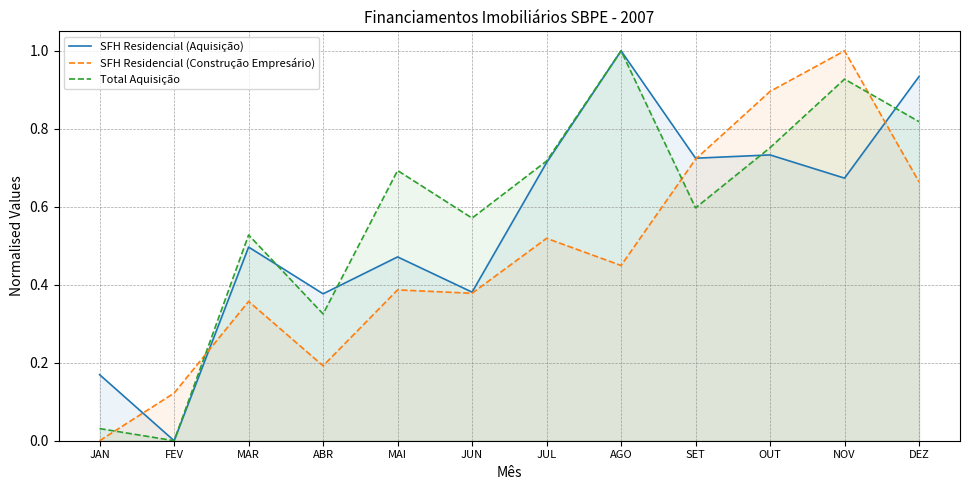

In Total Aquisição, how many points are lower than both neighbors (excluding endpoints)?

4